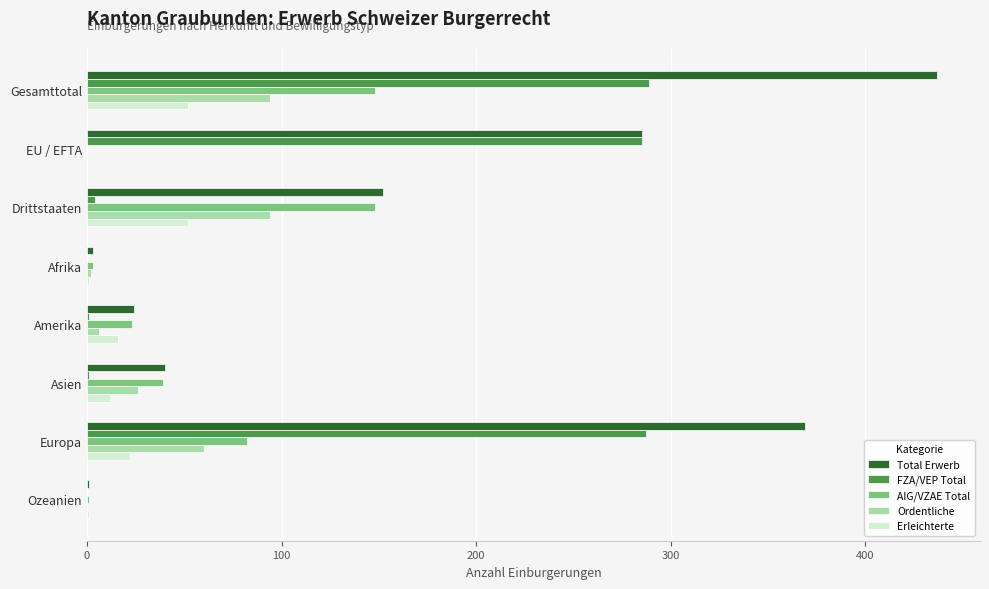

Which series has the largest total across all categories?

Total Erwerb